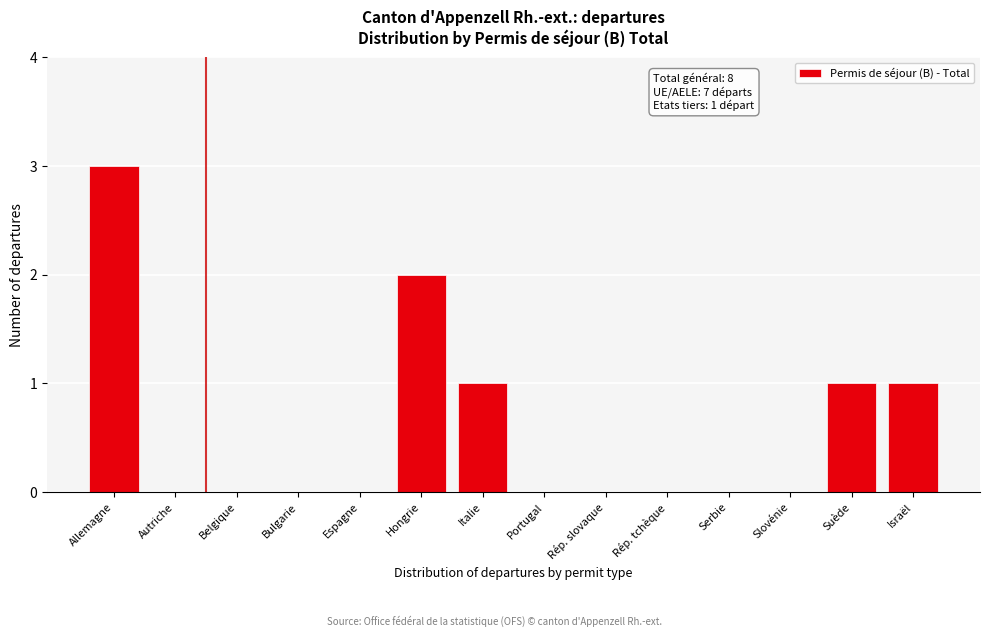

Reading left to right, transcribe all the data shown in this chart.

Allemagne=3	Autriche=0	Belgique=0	Bulgarie=0	Espagne=0	Hongrie=2	Italie=1	Portugal=0	Rép. slovaque=0	Rép. tchèque=0	Serbie=0	Slovénie=0	Suède=1	Israël=1